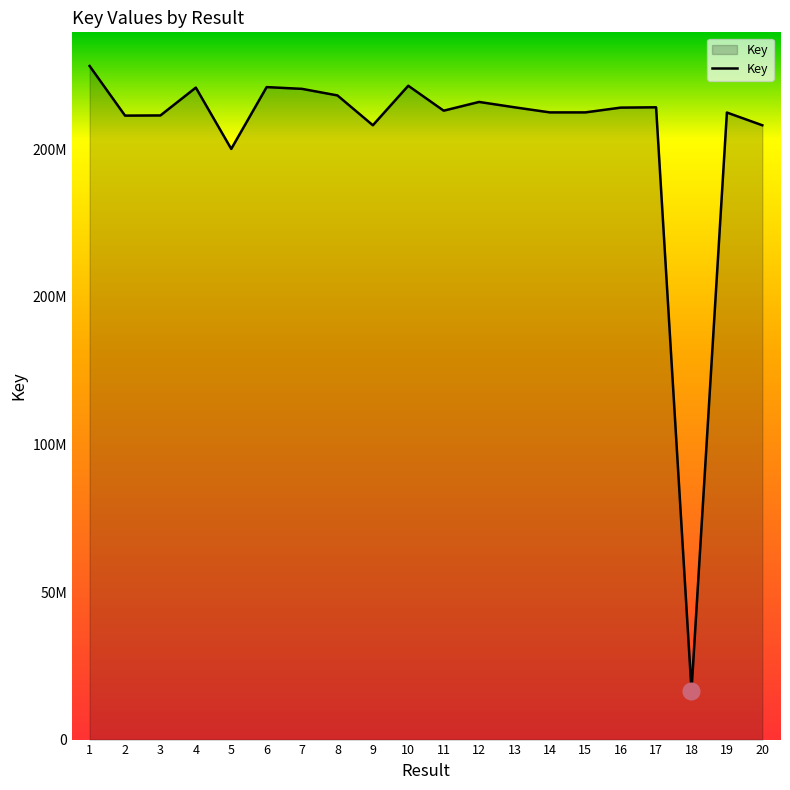

Does the chart have visible grid lines?

No